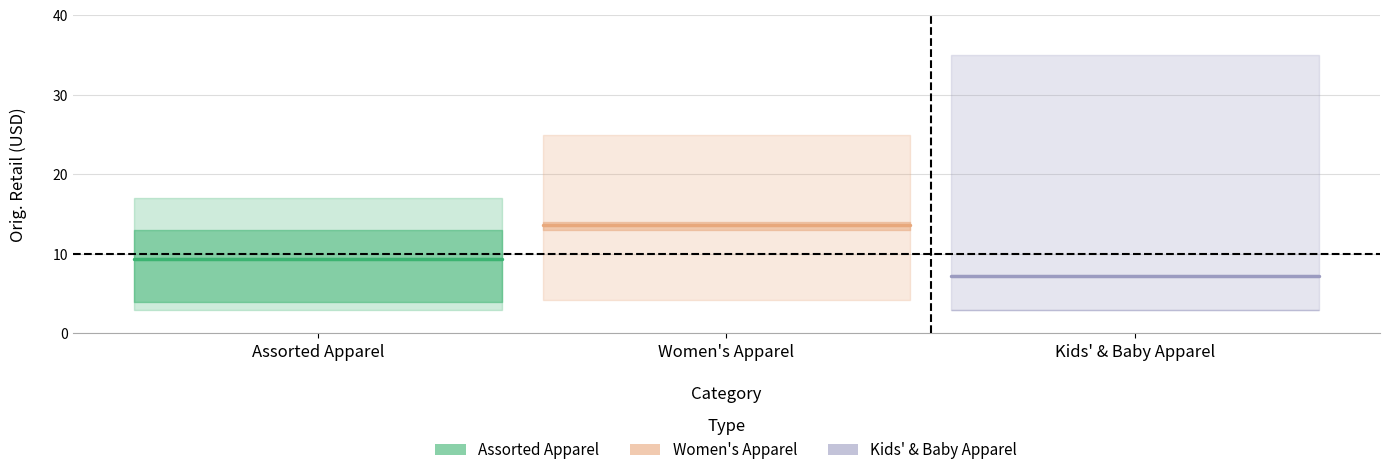

At which label does Assorted Apparel reach its peak?

Assorted Apparel